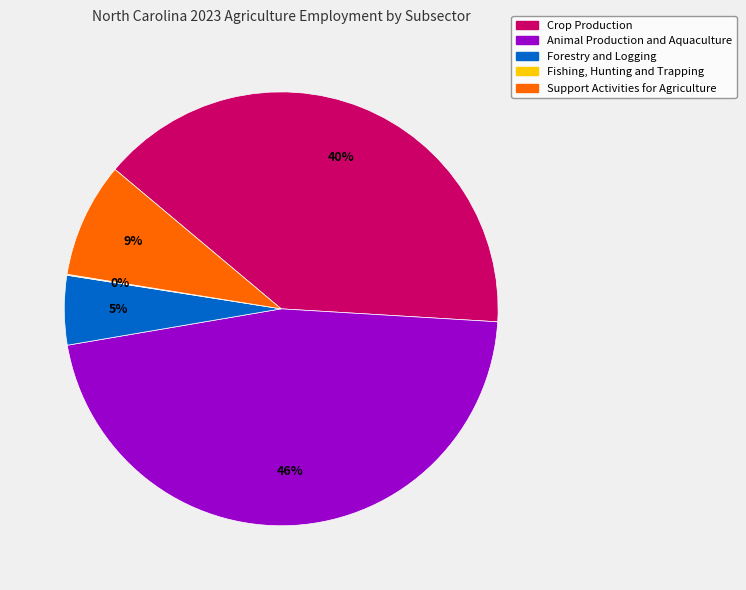

To the nearest percent, what is the average slice percentage?

20%